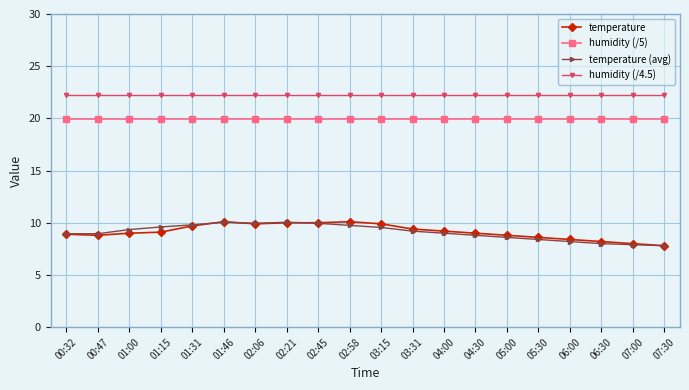

What is the total value across all series at 03:31?

60.8